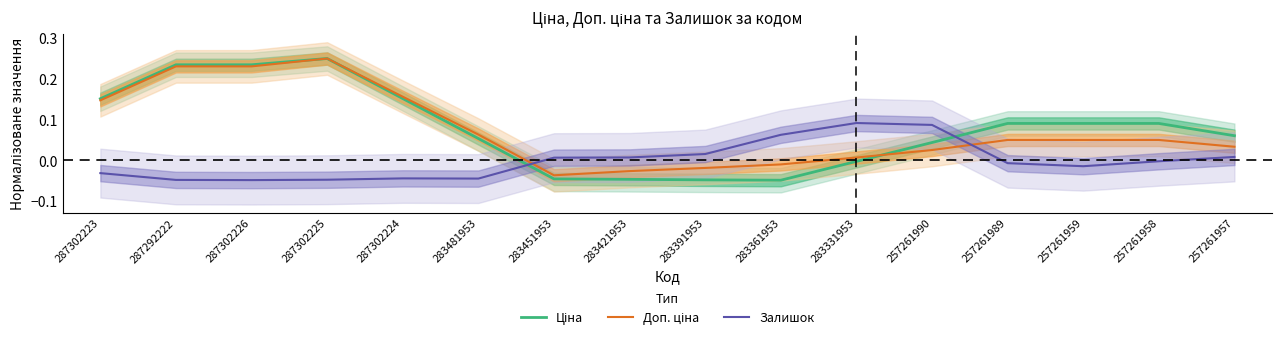

What value does the Ціна series have at 283481953?

0.1